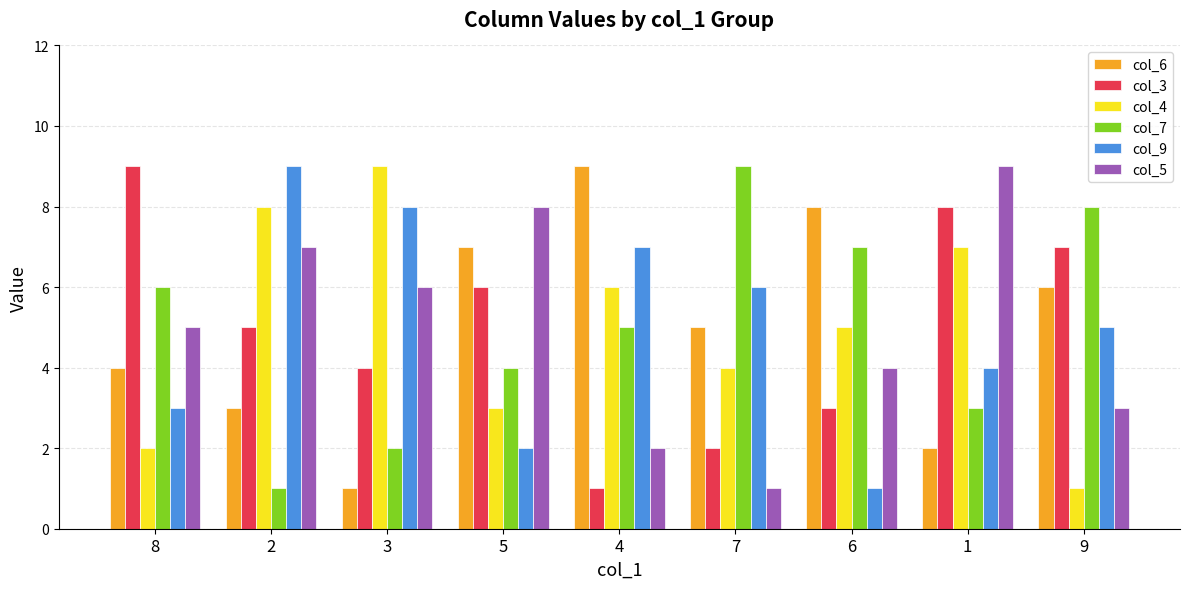

What are all the series names shown in the legend?

col_6, col_3, col_4, col_7, col_9, col_5